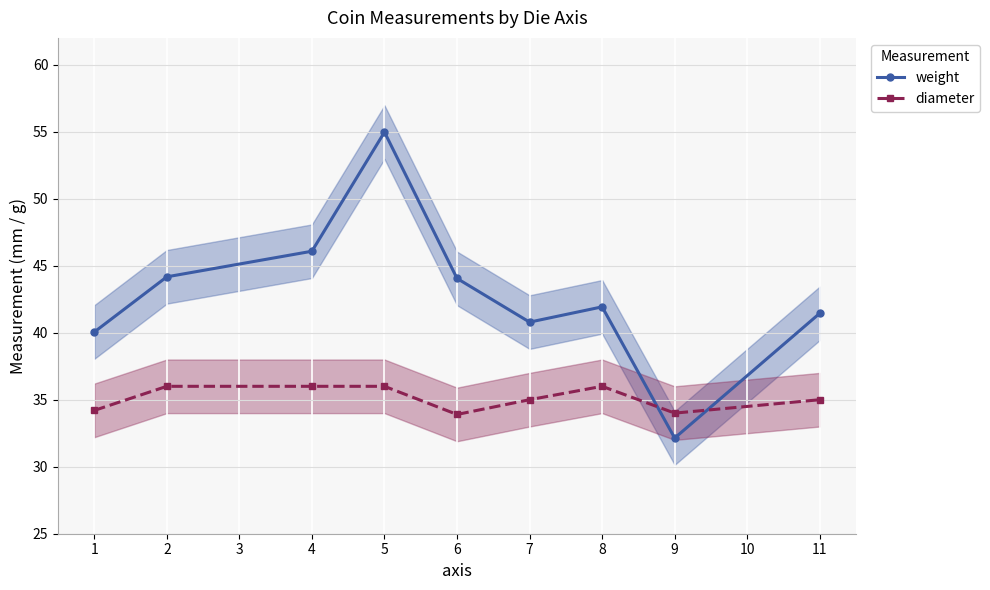

In weight, how many points are lower than both neighbors (excluding endpoints)?

2